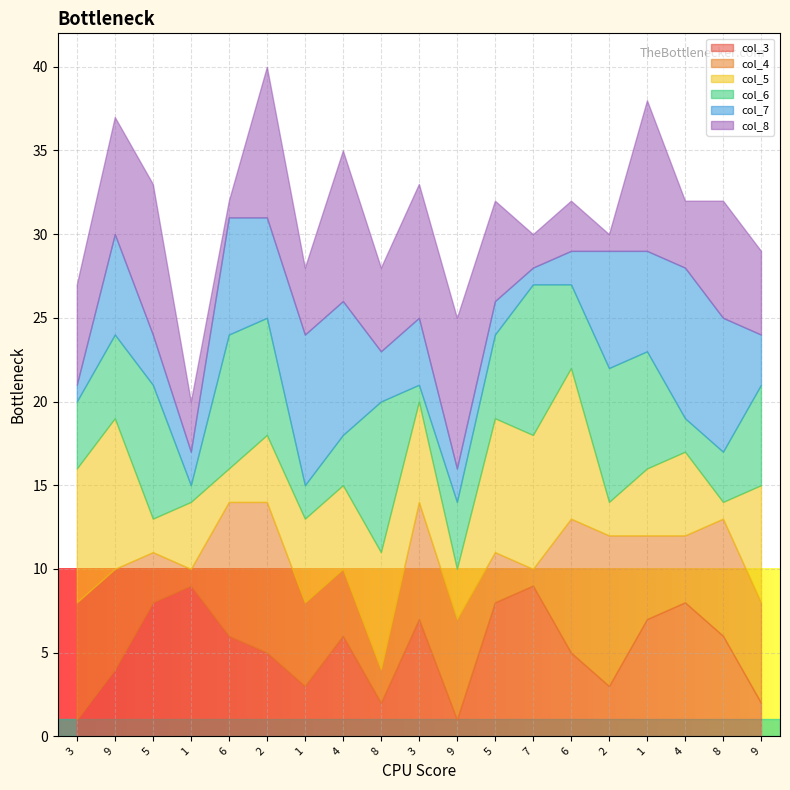

Between 7 and 9, which is larger?

7